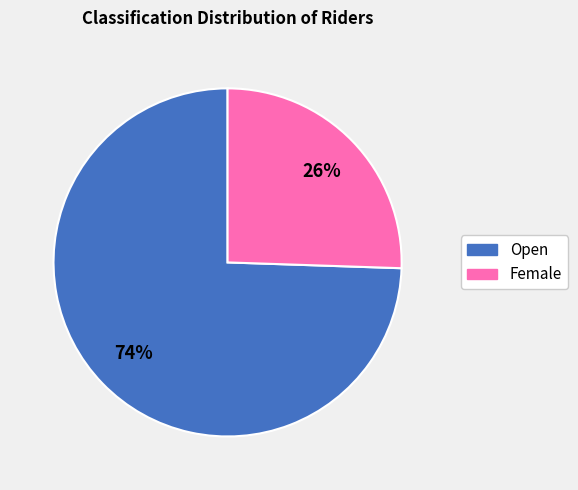

The Open slice represents 74% of the pie. True or false?

True